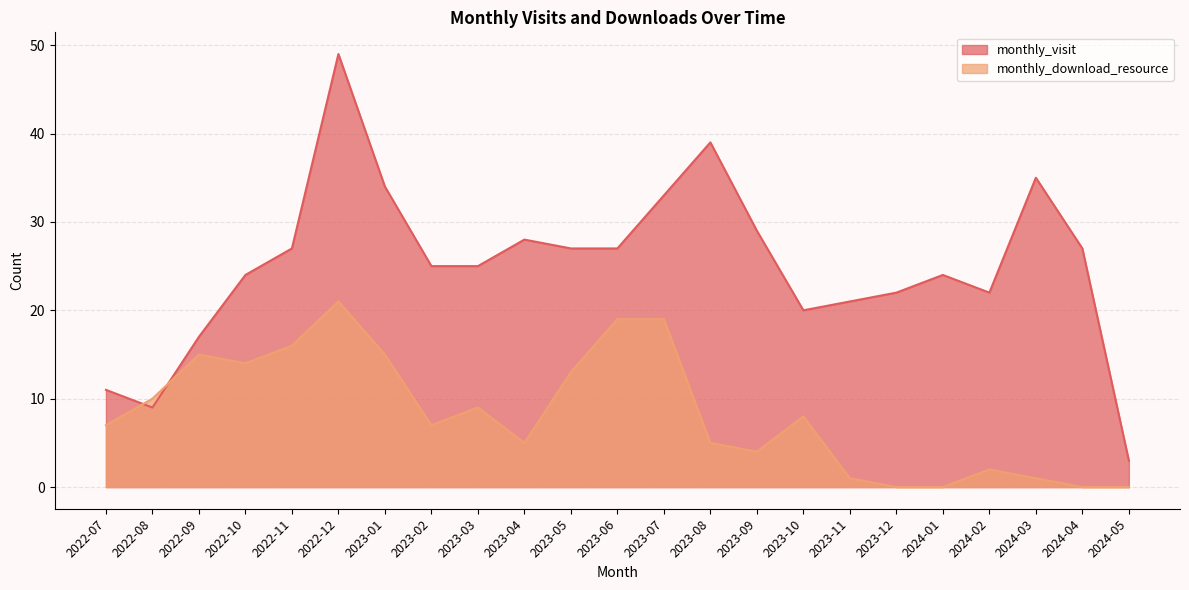

Which series has the largest total across all categories?

monthly_visit